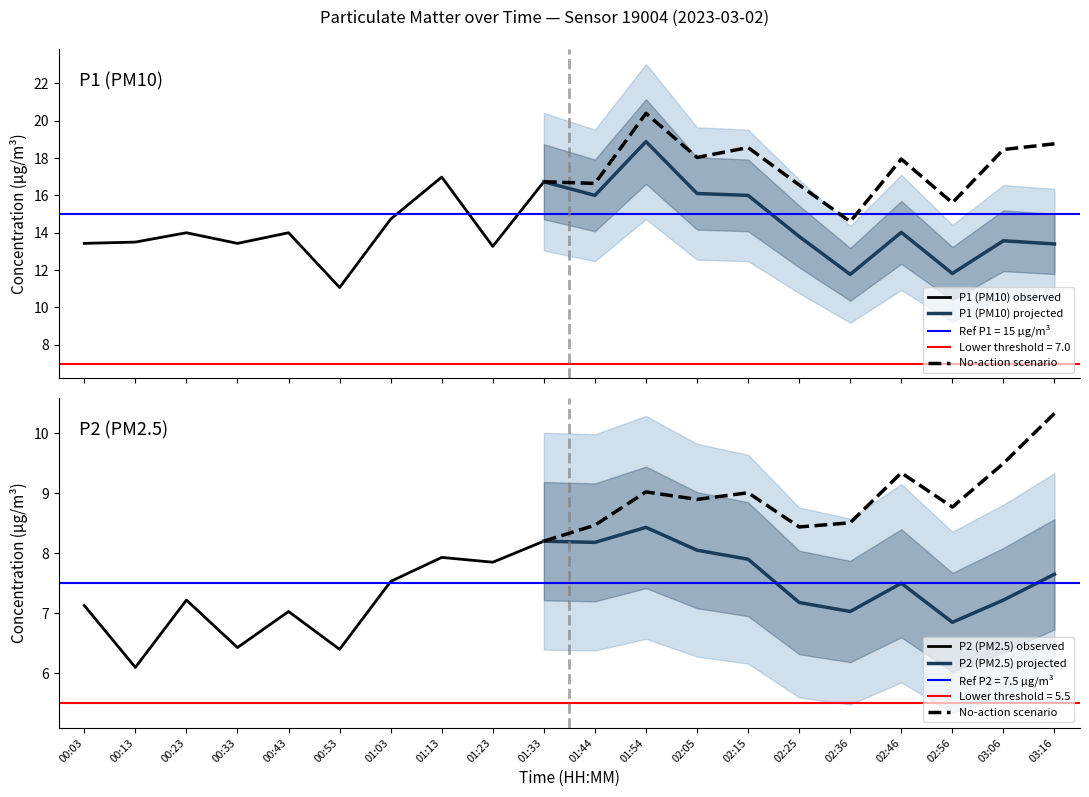

At which category does P2 (PM2.5) reach its first local peak?

00:23